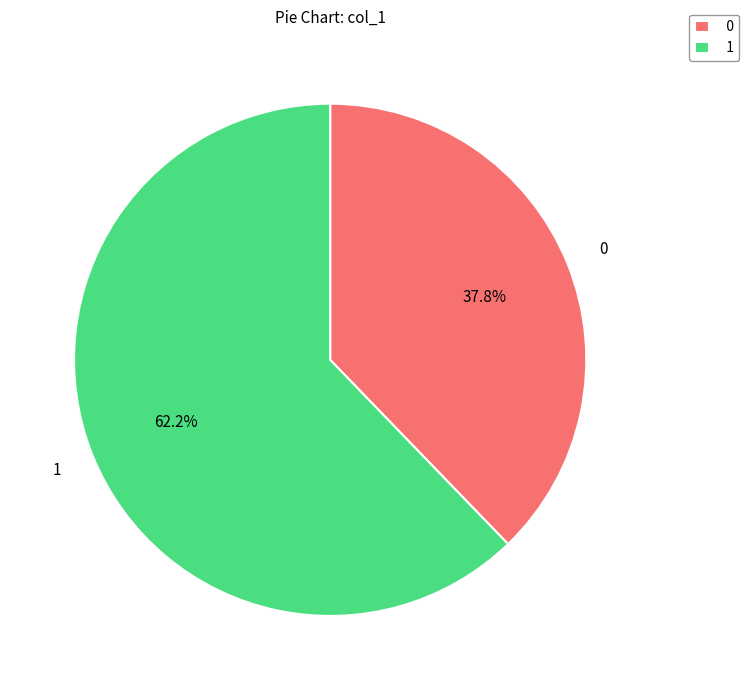

Does any single category account for the majority?

Yes